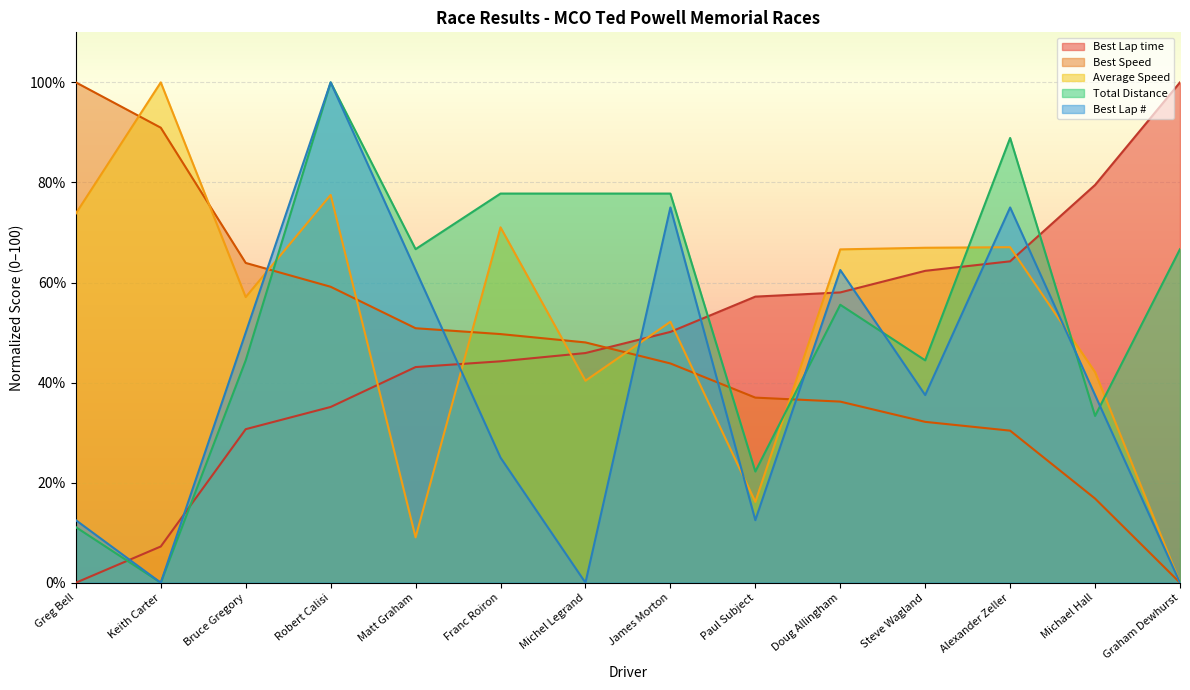

At which category does Best Lap reach its first local valley?

Keith Carter